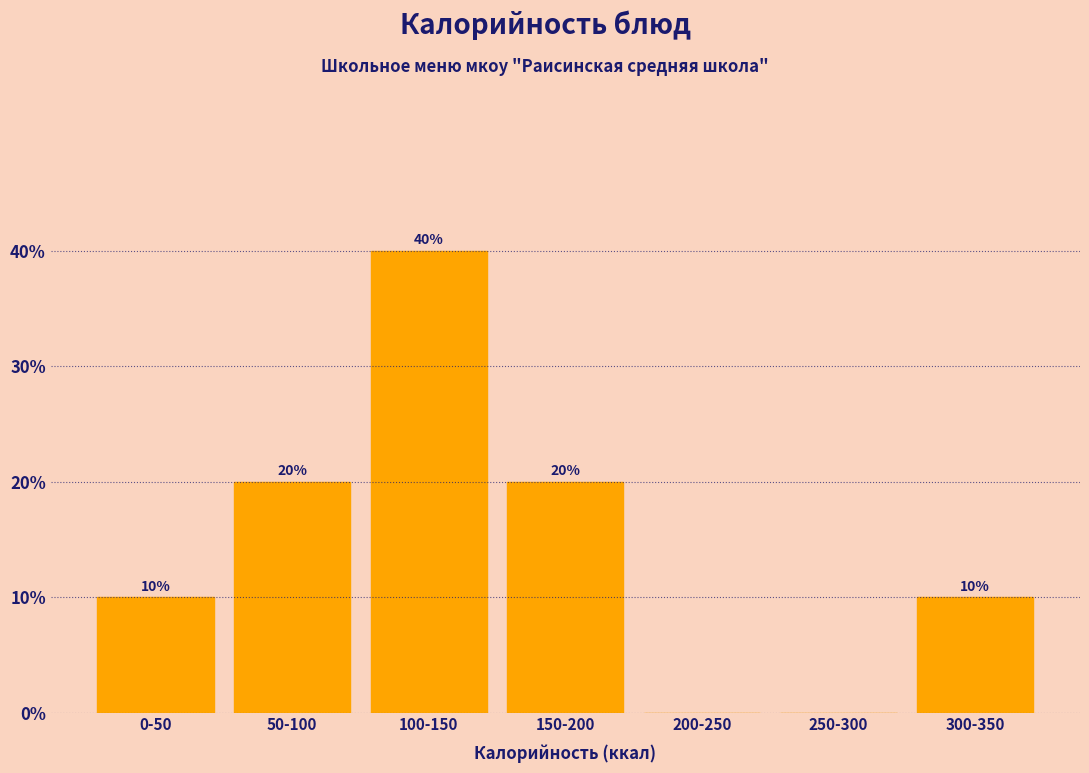

Reading right to left, what are all the values shown in this chart?

300-350=10	250-300=0	200-250=0	150-200=20	100-150=40	50-100=20	0-50=10